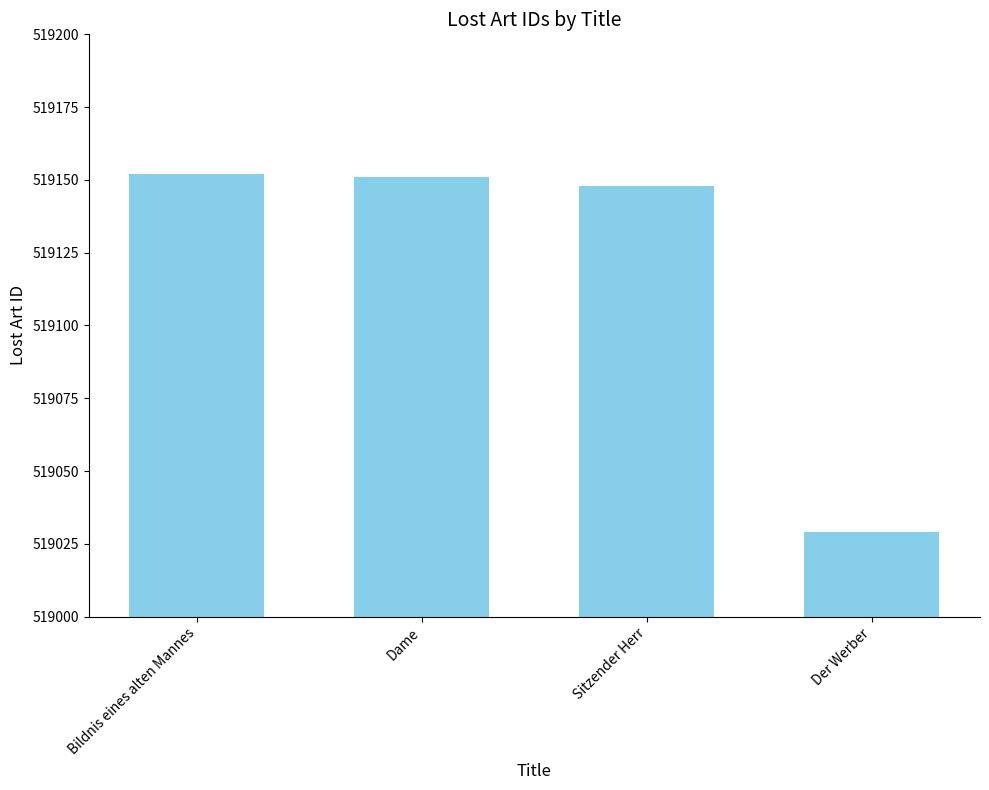

Reading right to left, extract all data points from this chart.

Der Werber=519029	Sitzender Herr=519148	Dame=519151	Bildnis eines alten Mannes=519152